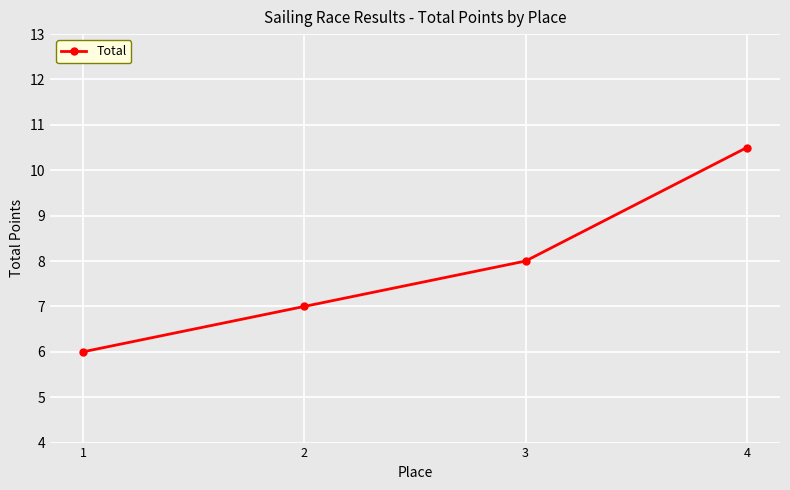

What is the ratio of the value at 1 to the value at 2?

0.9